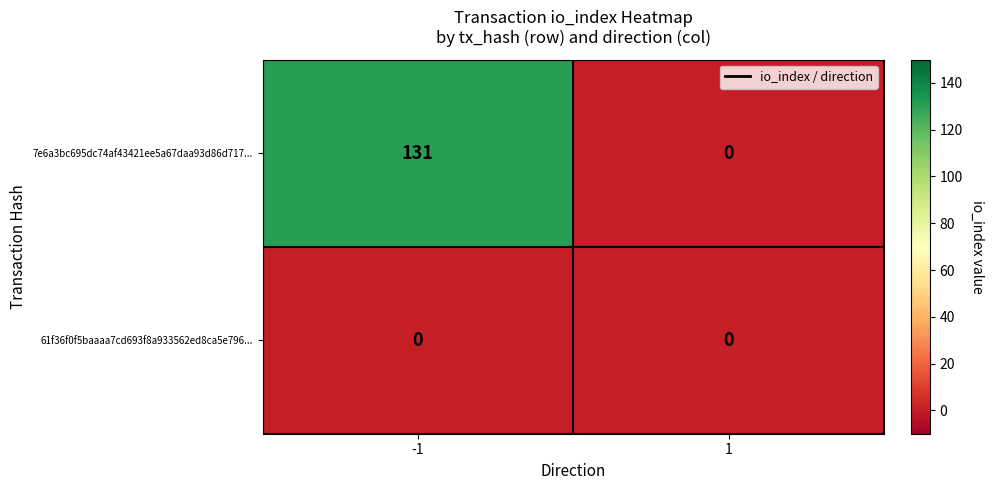

List the series in order of their overall mean, highest first.

7e6a3bc695dc74af43421ee5a67daa93d86d717..., 61f36f0f5baaaa7cd693f8a933562ed8ca5e796...